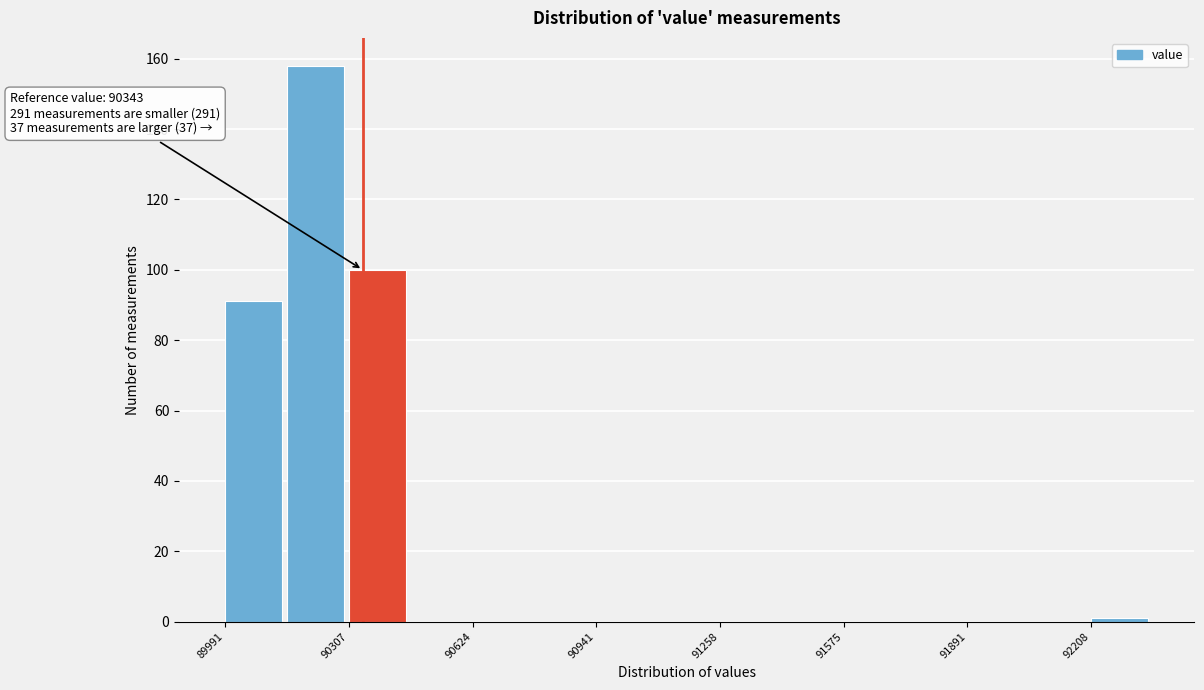

Read against the x-axis, roughly where is the centre of the tallest bar?

90200